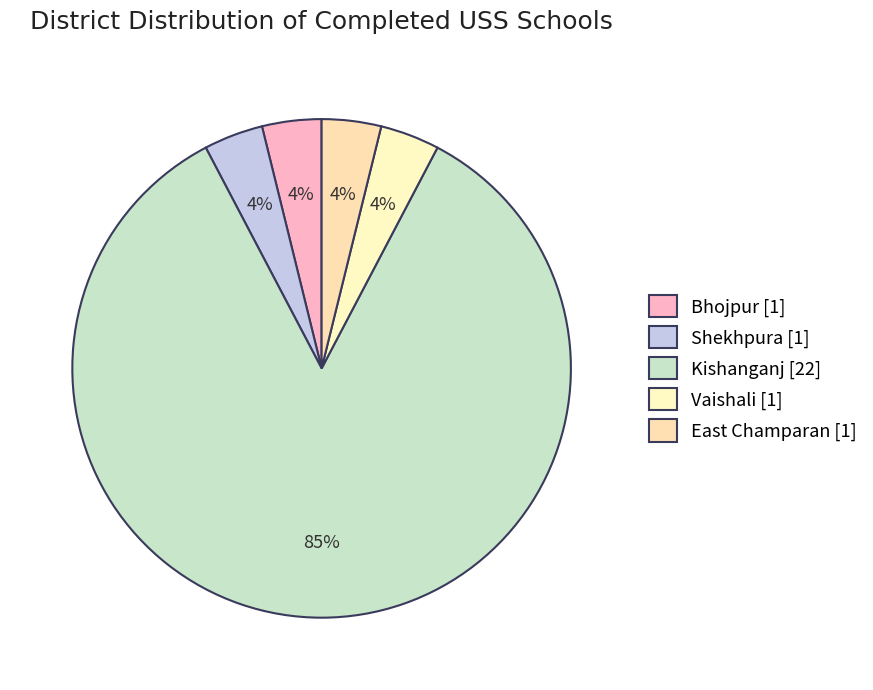

Count the number of slices in the pie.

5